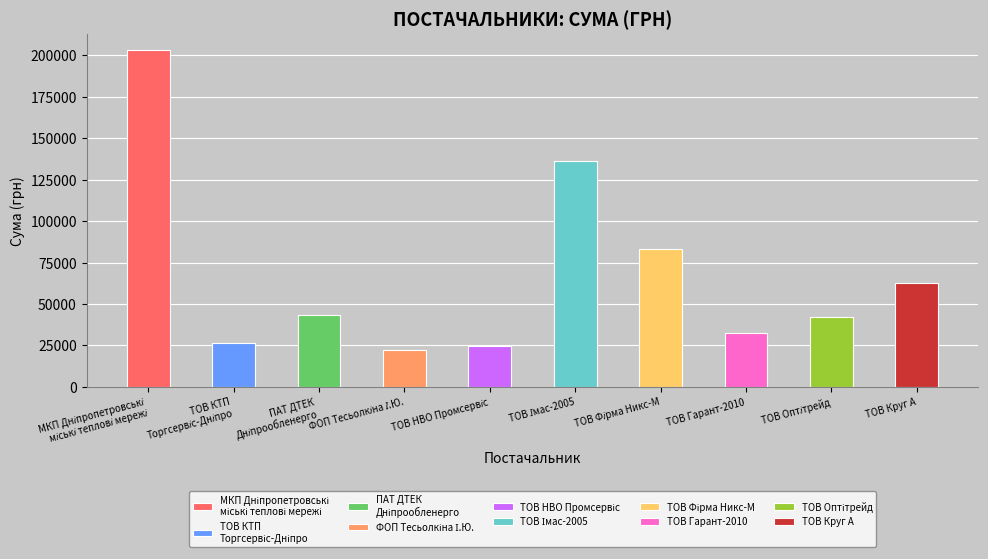

How many categories are shown in the chart?

10